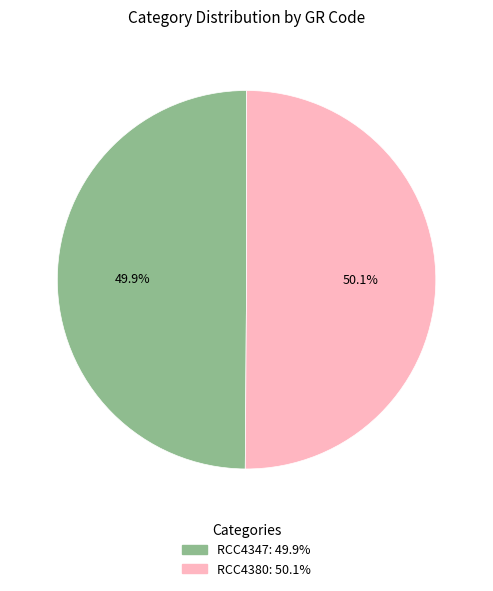

Count the number of slices in the pie.

2